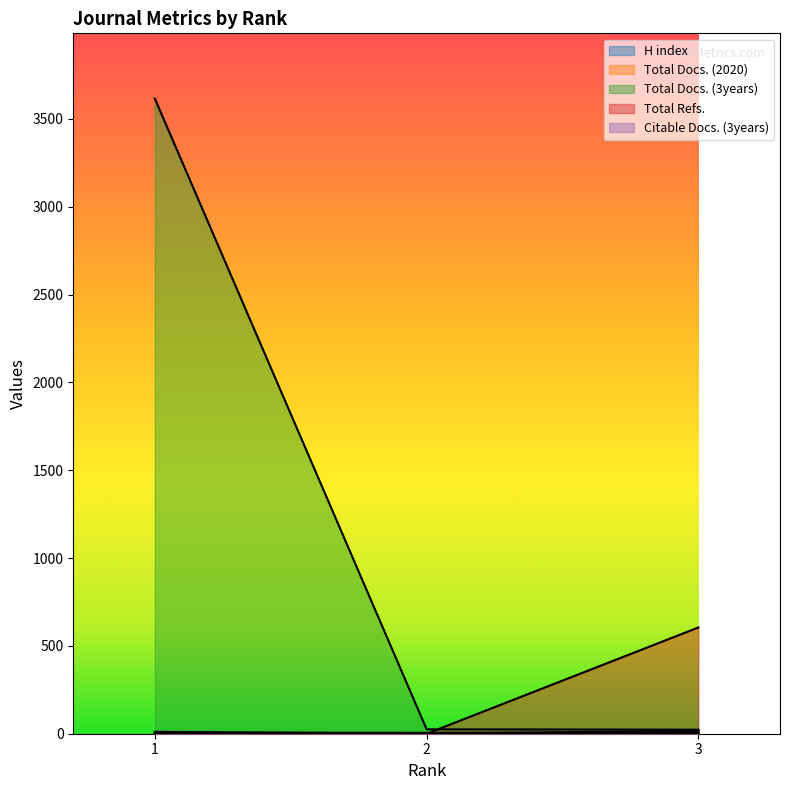

Which category has the lowest value in the H index series?

2